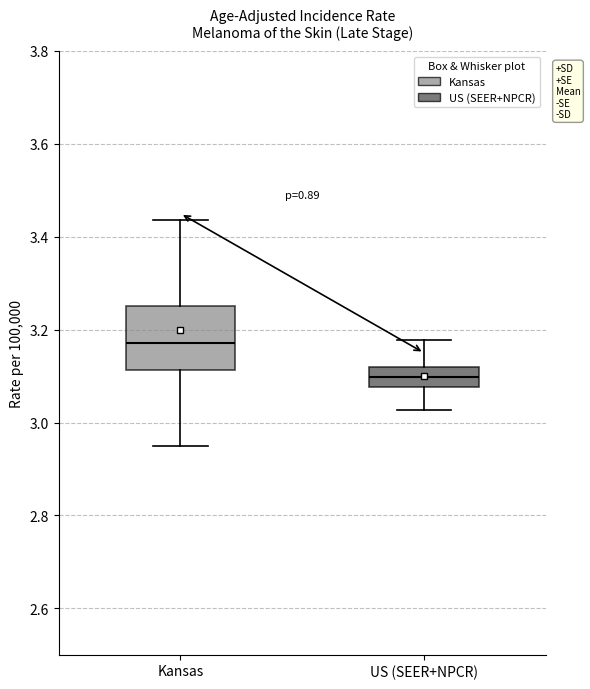

Reading left to right, read every box against the y-axis: the position of its median line, the range the box covers, and the ends of its whiskers. The values are not printed on the chart, so give them approximately, as read against the axis.

Kansas: median 3.18, box 3.12 to 3.26, whiskers 2.96 to 3.44
US (SEER+NPCR): median 3.10, box 3.08 to 3.12, whiskers 3.02 to 3.18